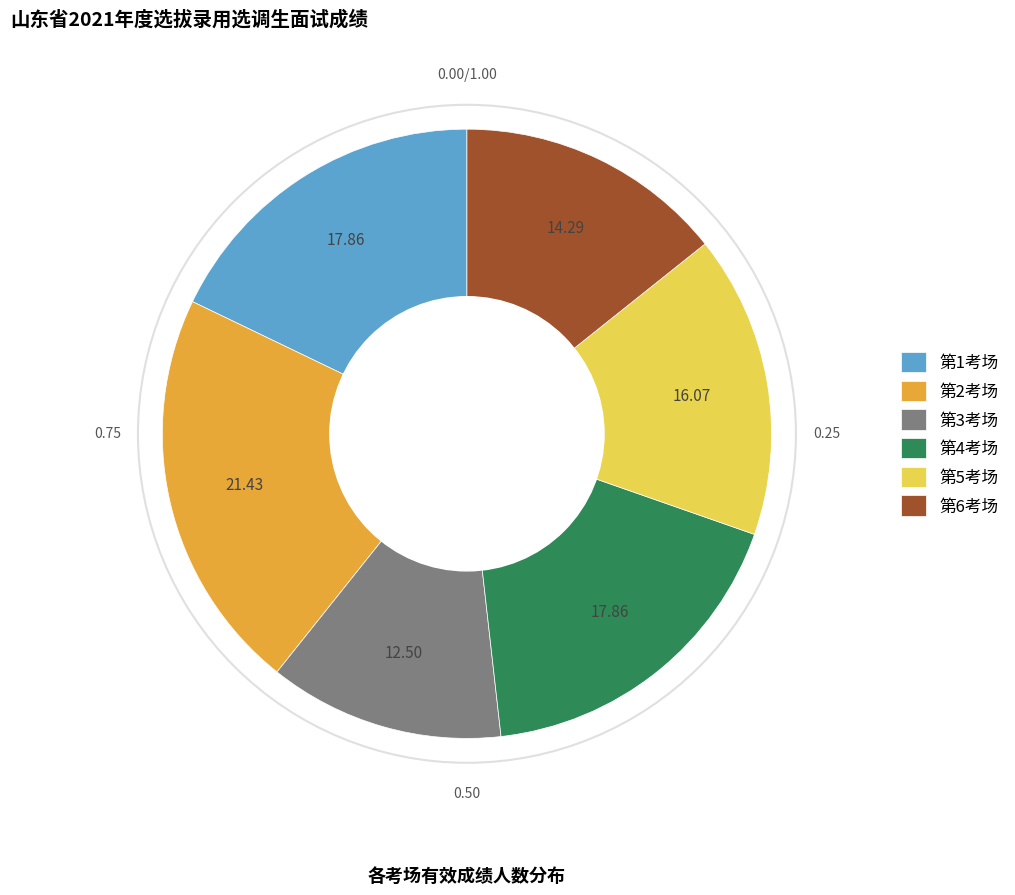

Is 第5考场 the majority of the pie?

No